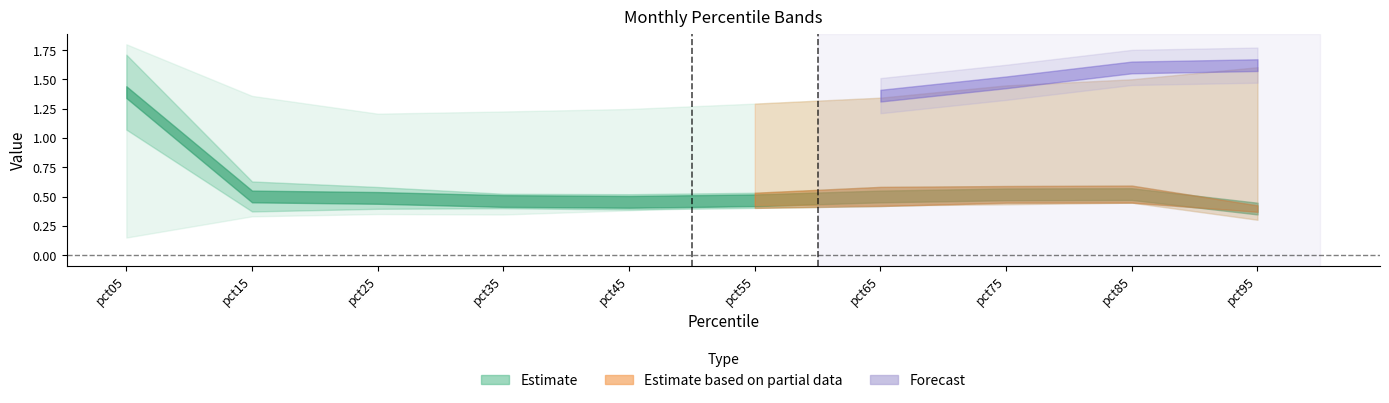

Between pct15 and pct25, which is larger?

pct15